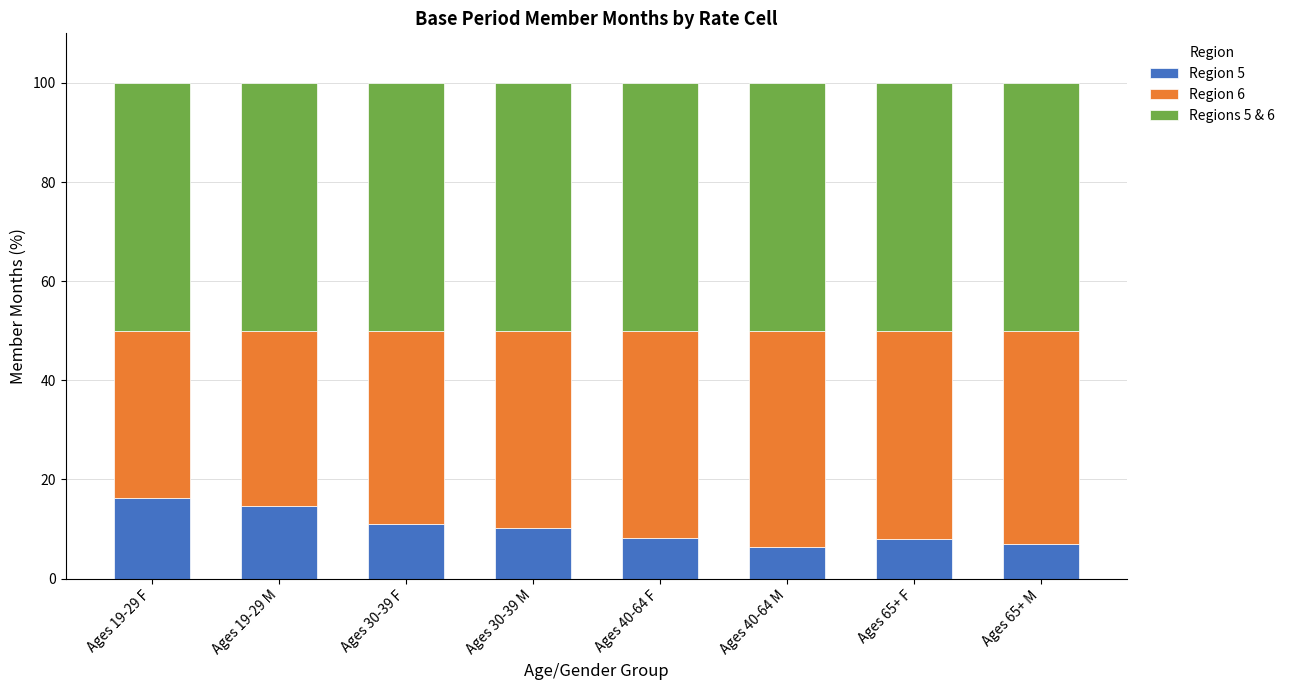

How many values in the Region 5 series exceed 10?

4